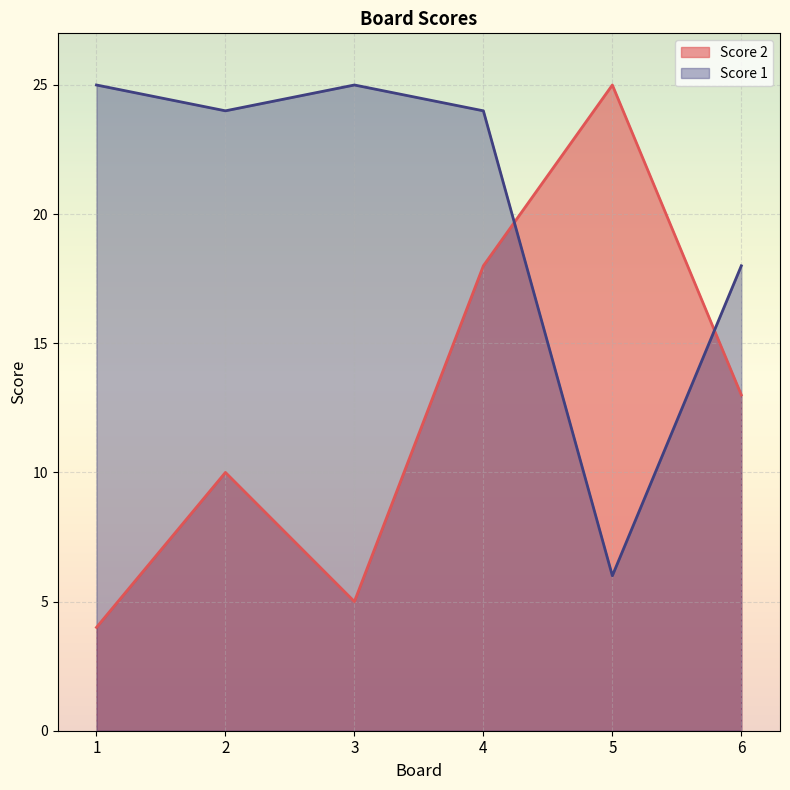

True or false: Score 2 has more than 1 points higher than both neighbors.

True